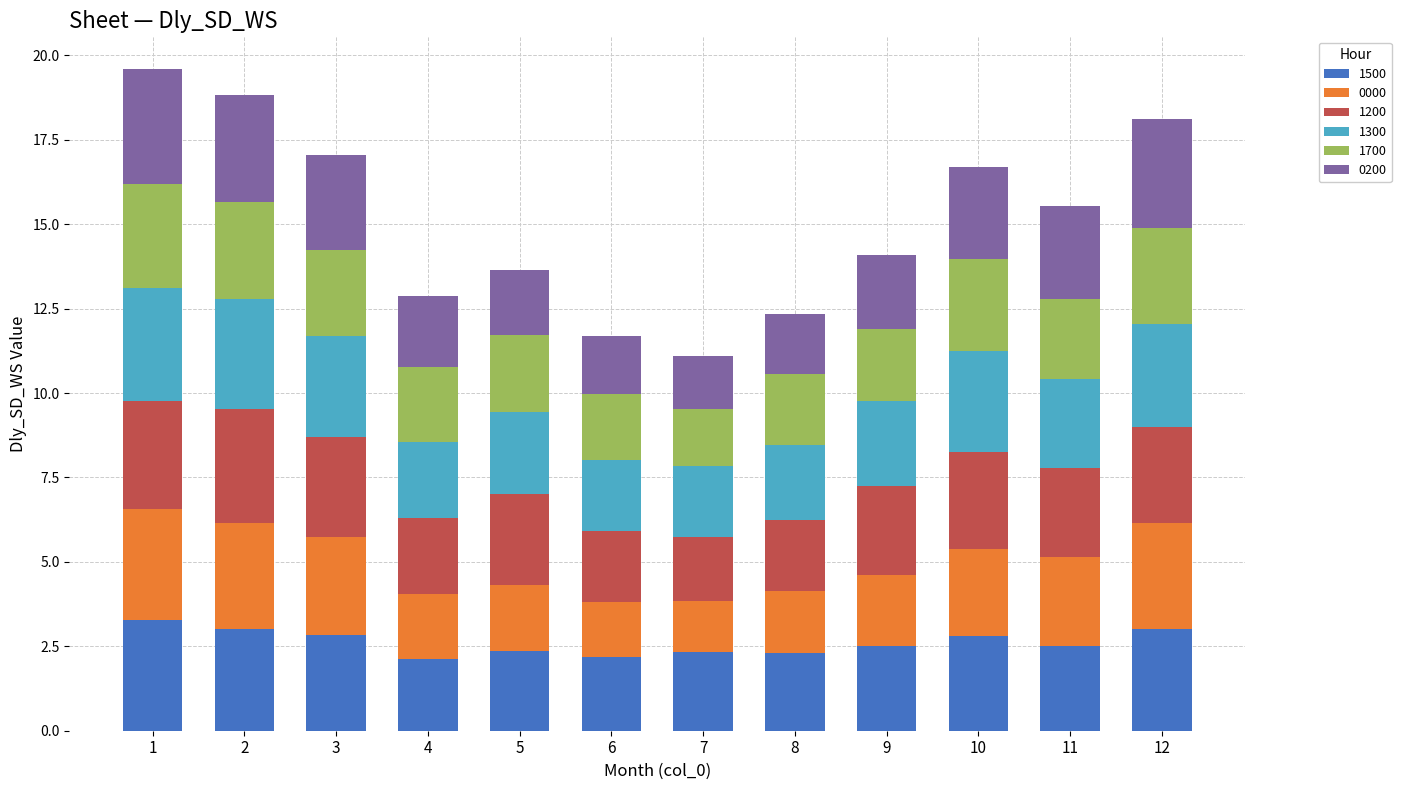

What is the minimum value for 1500?

2.1